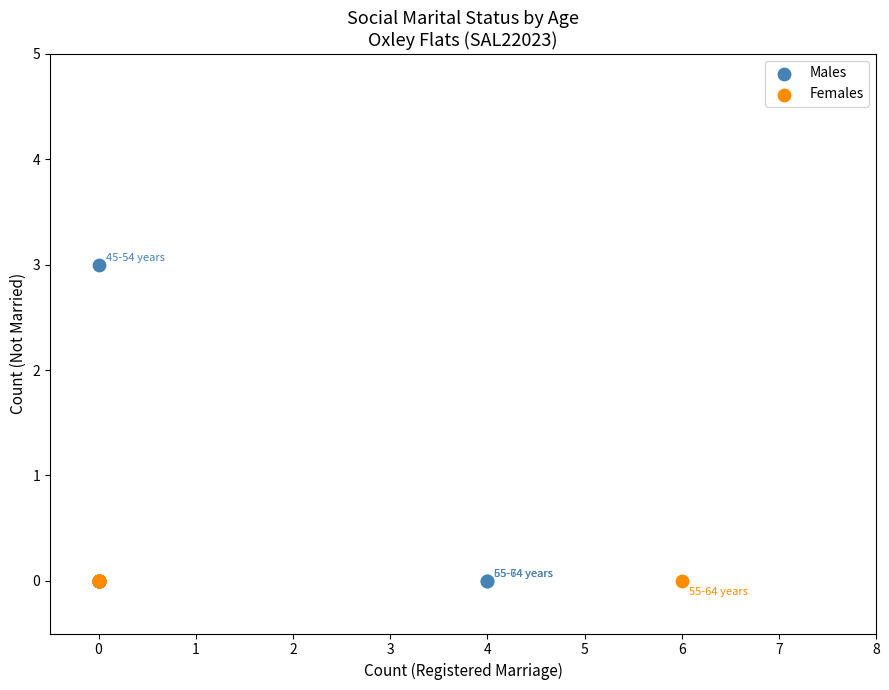

What are all the series names shown in the legend?

Males, Females